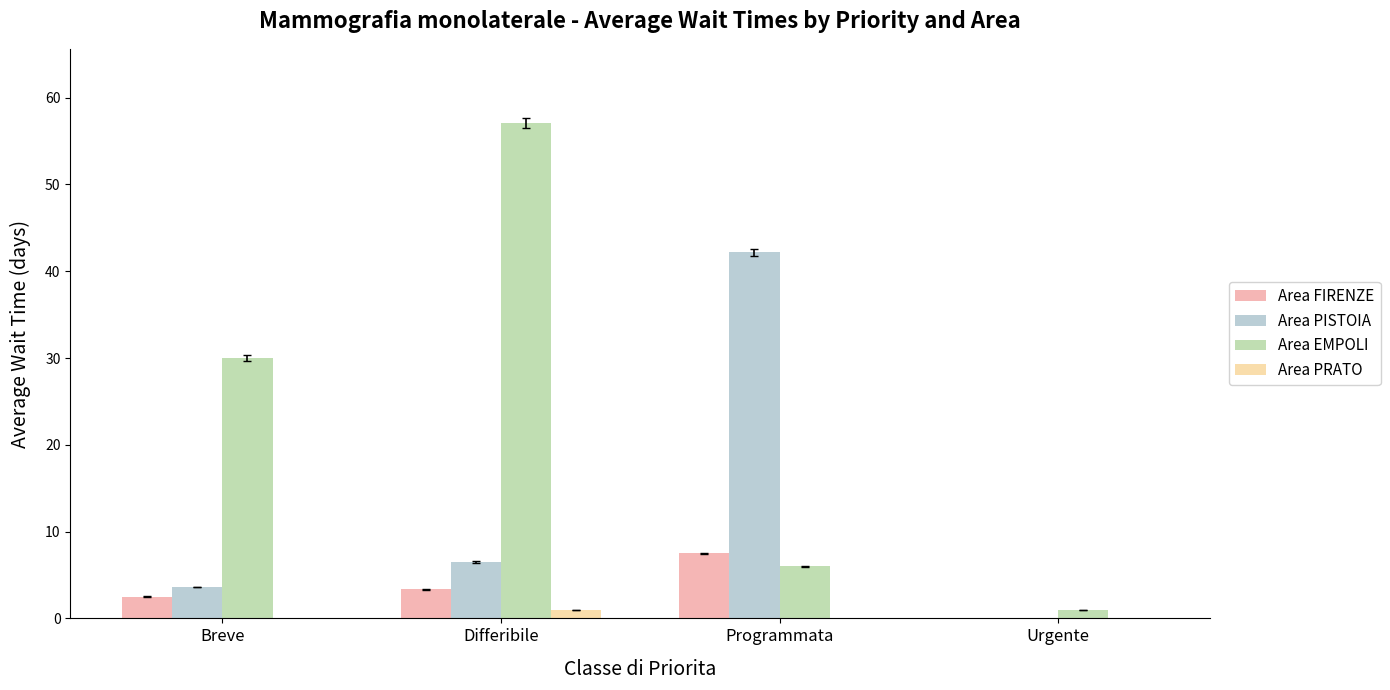

The value of Area PISTOIA at Programmata is 70.8. True or false?

False